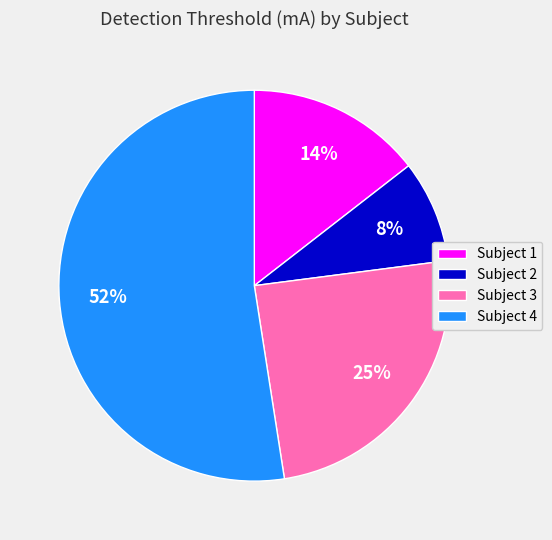

Do Subject 2 and Subject 3 together represent more than half of the pie?

No